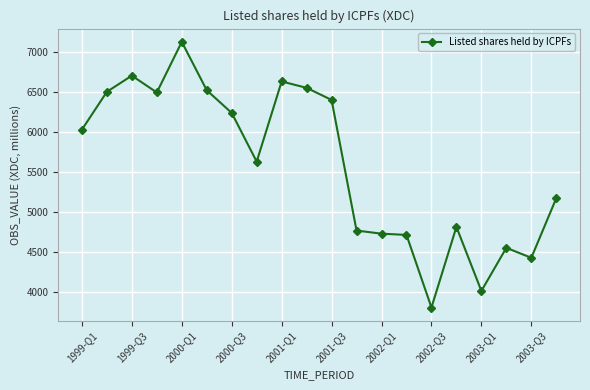

How many lines are shown in the chart?

1